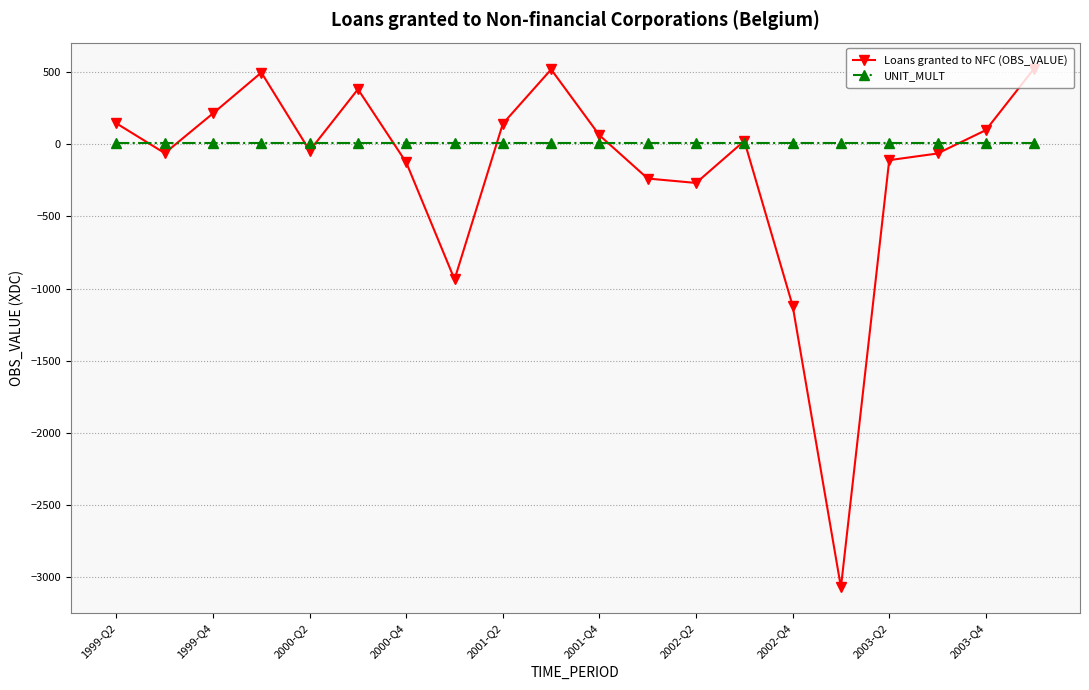

Which series has the largest total across all categories?

UNIT_MULT